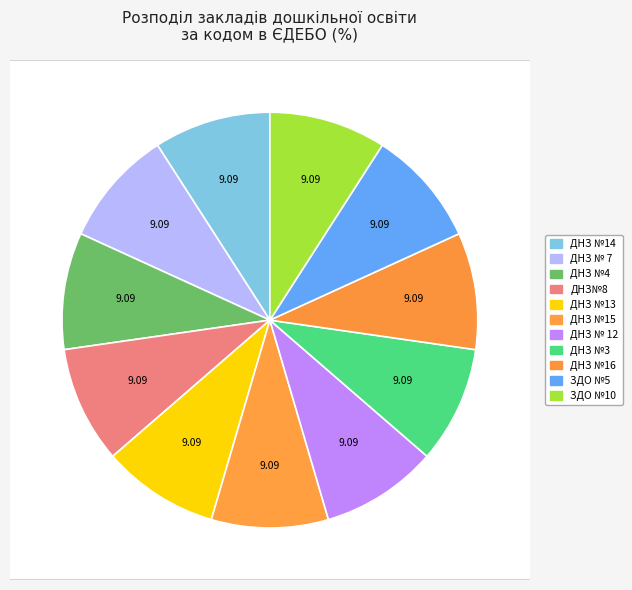

What is the smallest slice in the pie chart?

ЗДО №10